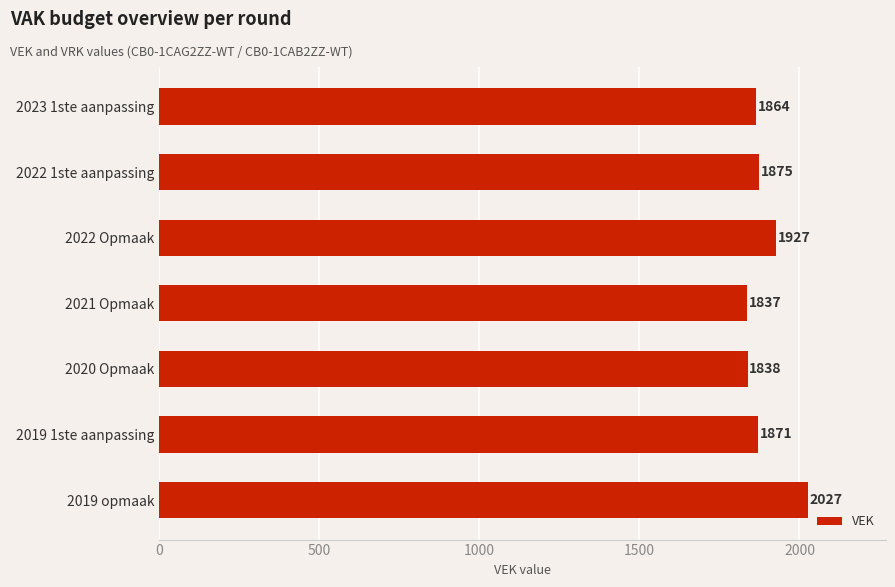

Reading top to bottom, what are all the values shown in this chart?

2023 1ste aanpassing=1864	2022 1ste aanpassing=1875	2022 Opmaak=1927	2021 Opmaak=1837	2020 Opmaak=1838	2019 1ste aanpassing=1871	2019 opmaak=2027